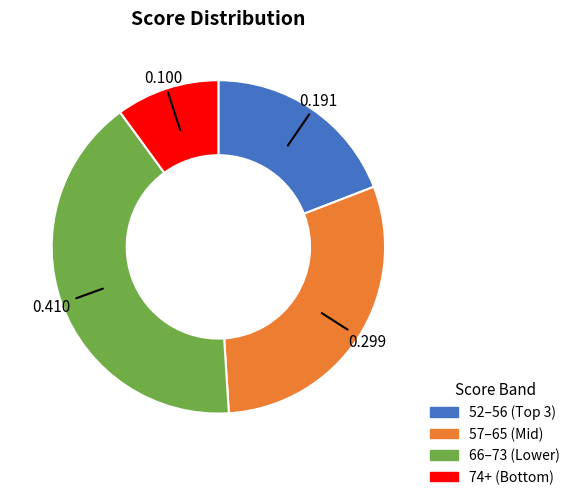

Does any single category account for the majority?

No